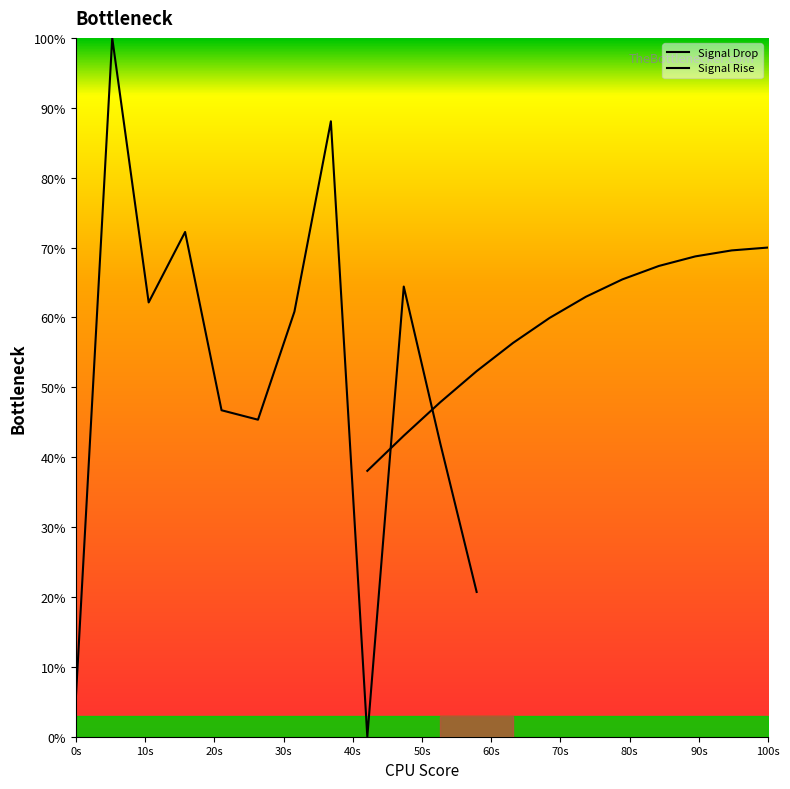

What is the average value of the Signal Drop series?

50.7